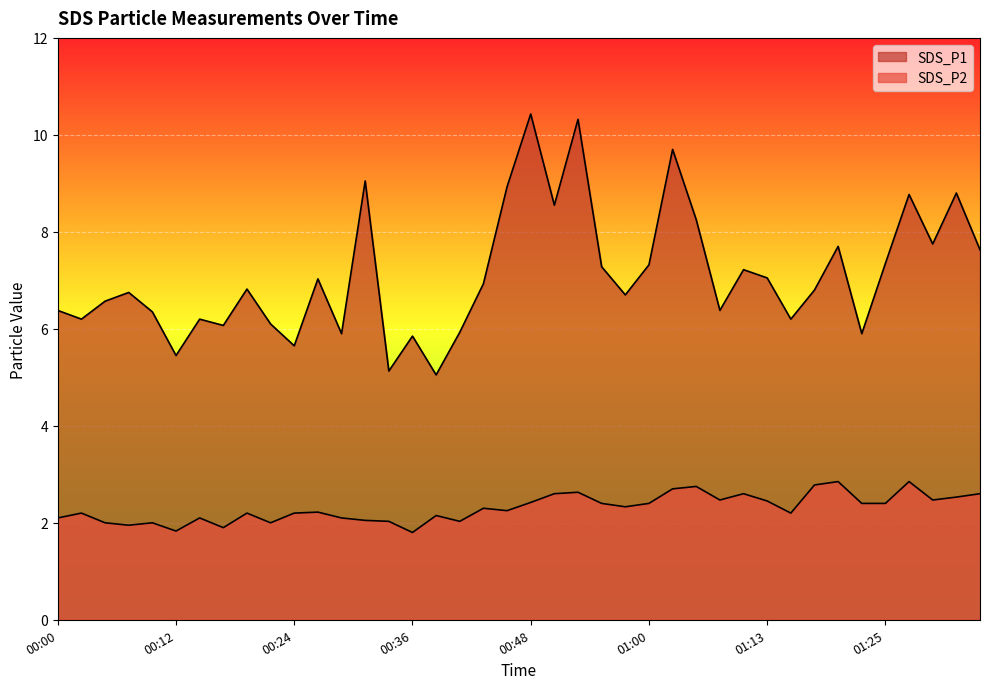

Which label corresponds to the largest value in the chart?

00:48